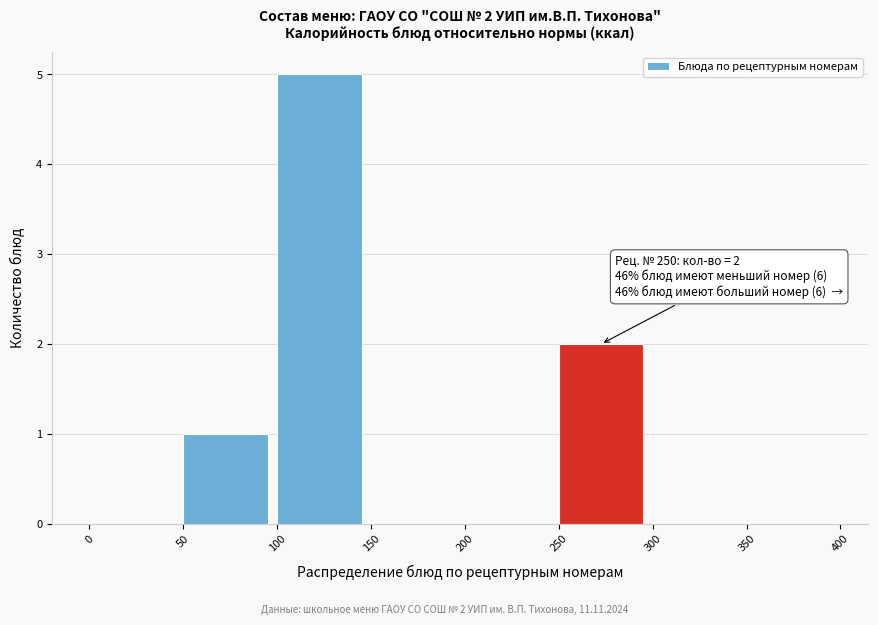

Over which range of the x-axis is the bar tallest?

100 to 150